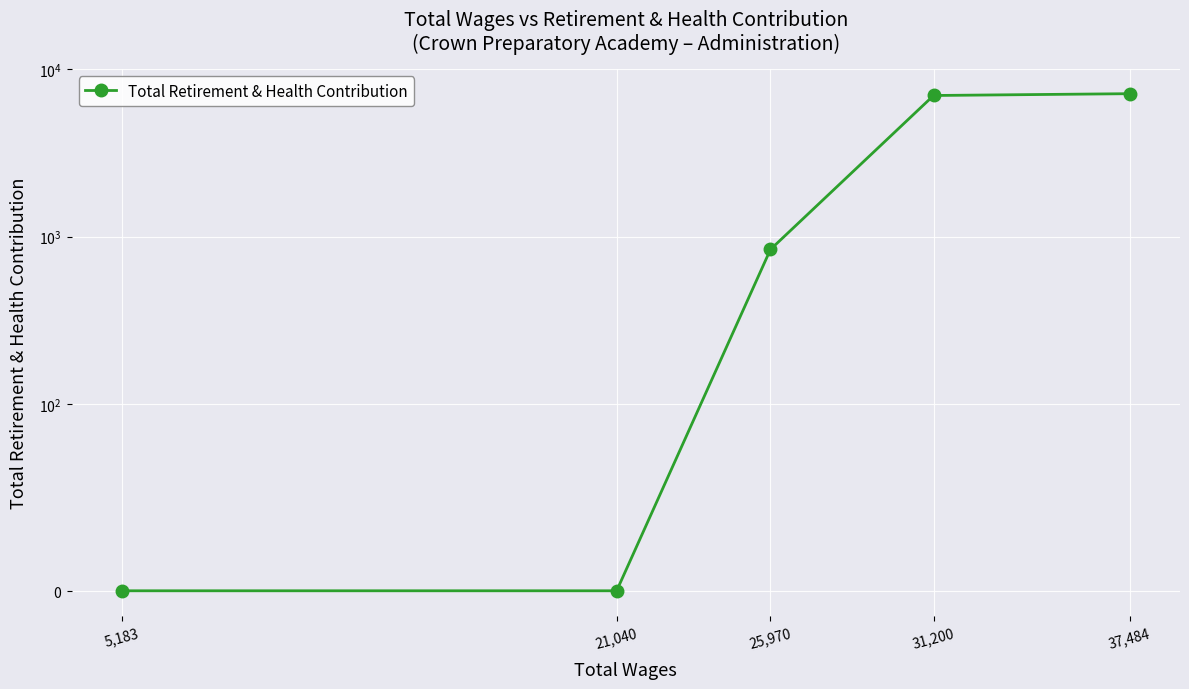

What is the sum of all values?

14884